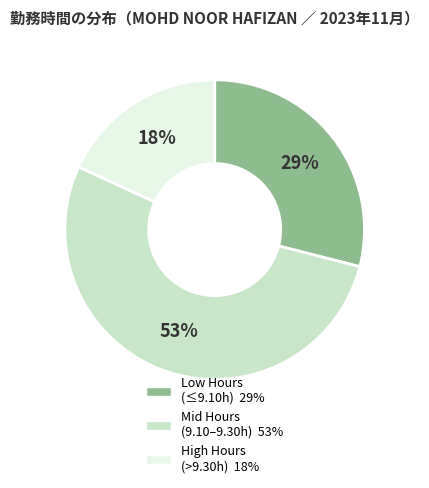

To the nearest percent, what is the average slice percentage?

33%